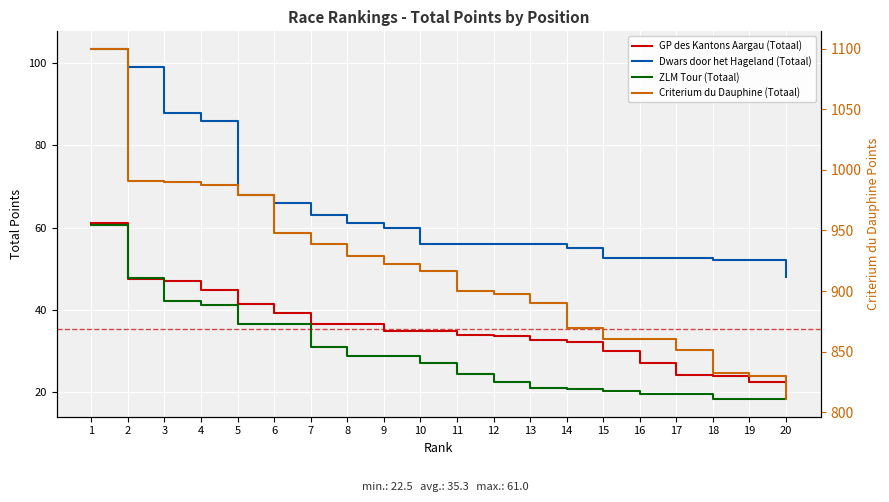

True or false: Criterium du Dauphine (Totaal) has more than 1 interior local peaks.

False